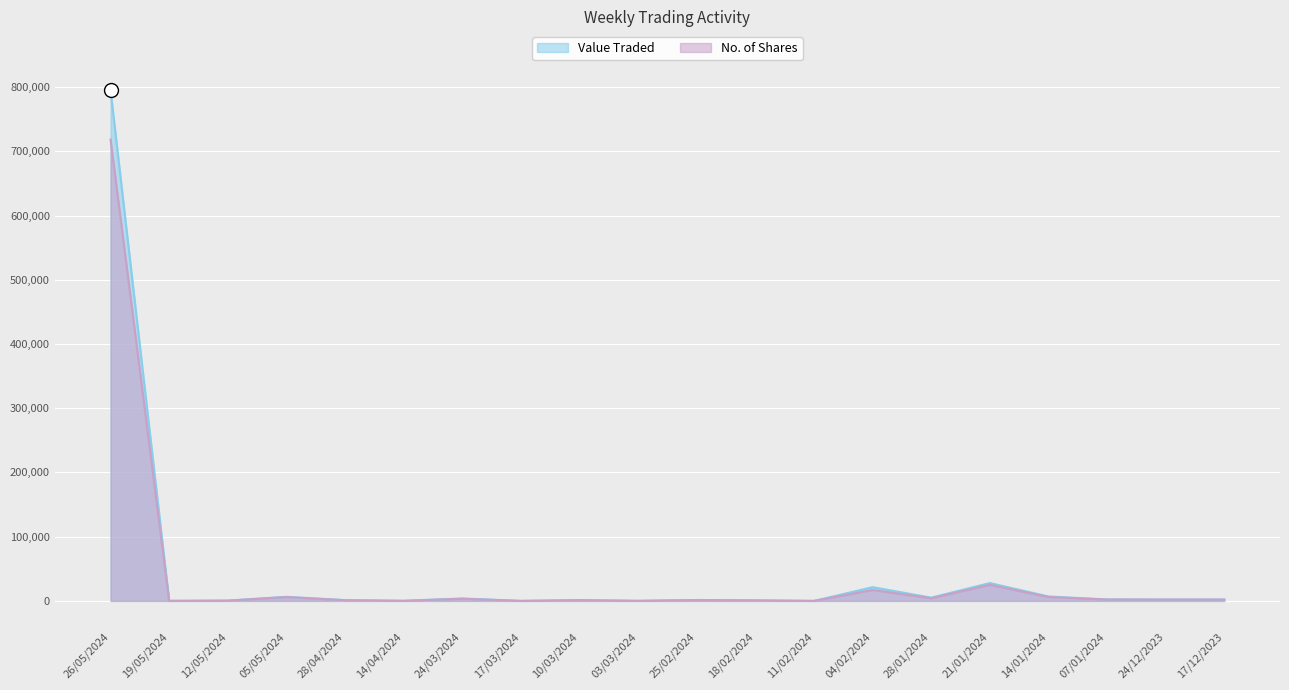

The value of No. of Shares at 04/02/2024 is 17073. True or false?

True